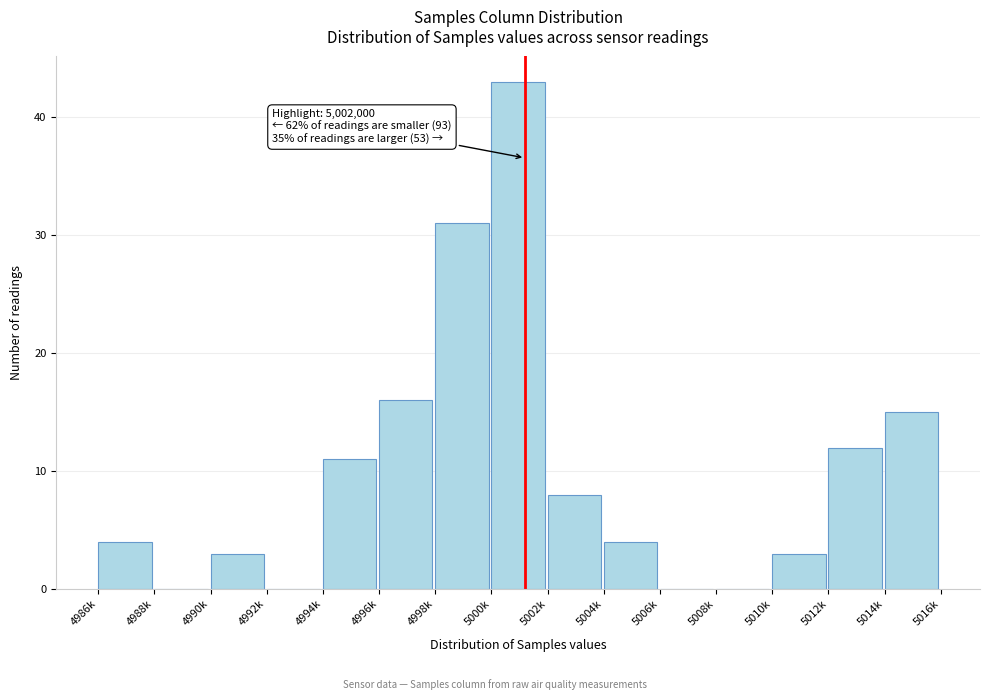

Reading right to left, list all the values displayed in this chart.

5014k=15	5012k=12	5010k=3	5008k=0	5006k=0	5004k=4	5002k=8	5000k=43	4998k=31	4996k=16	4994k=11	4992k=0	4990k=3	4988k=0	4986k=4